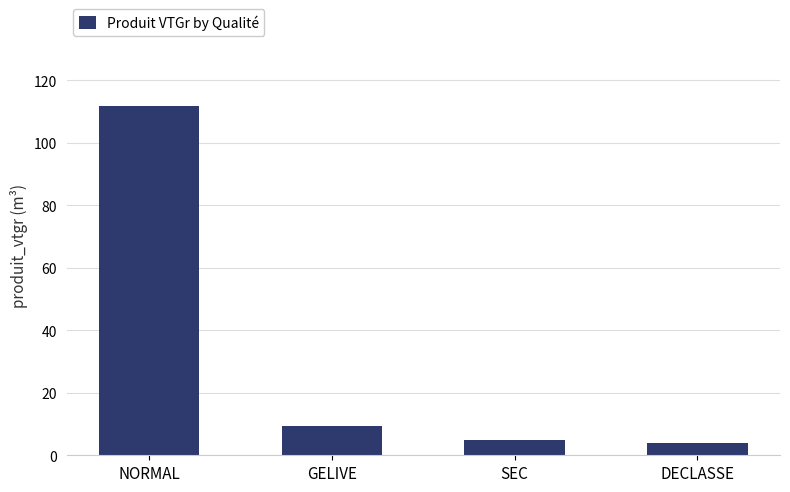

Between DECLASSE and NORMAL, which is larger?

NORMAL